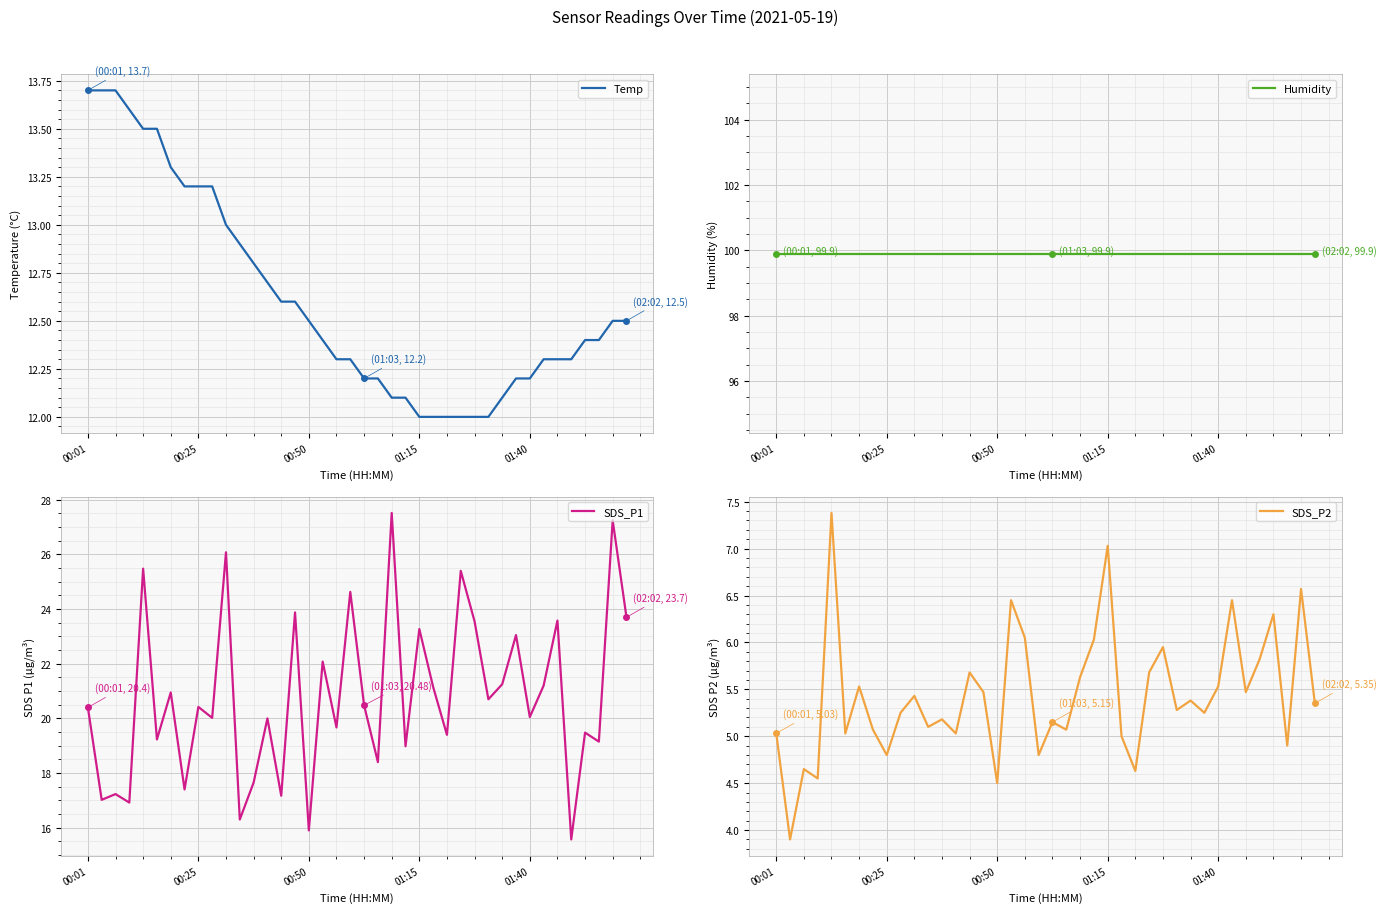

What is the difference between the second highest and second lowest values in the SDS_P2 series?

2.5